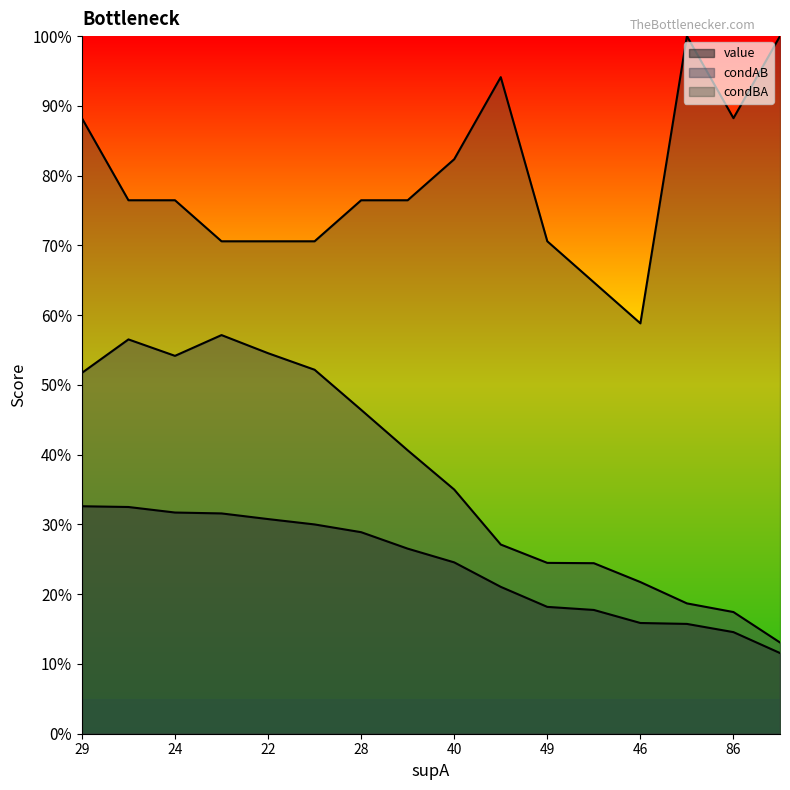

Which series has the largest total across all categories?

condBA